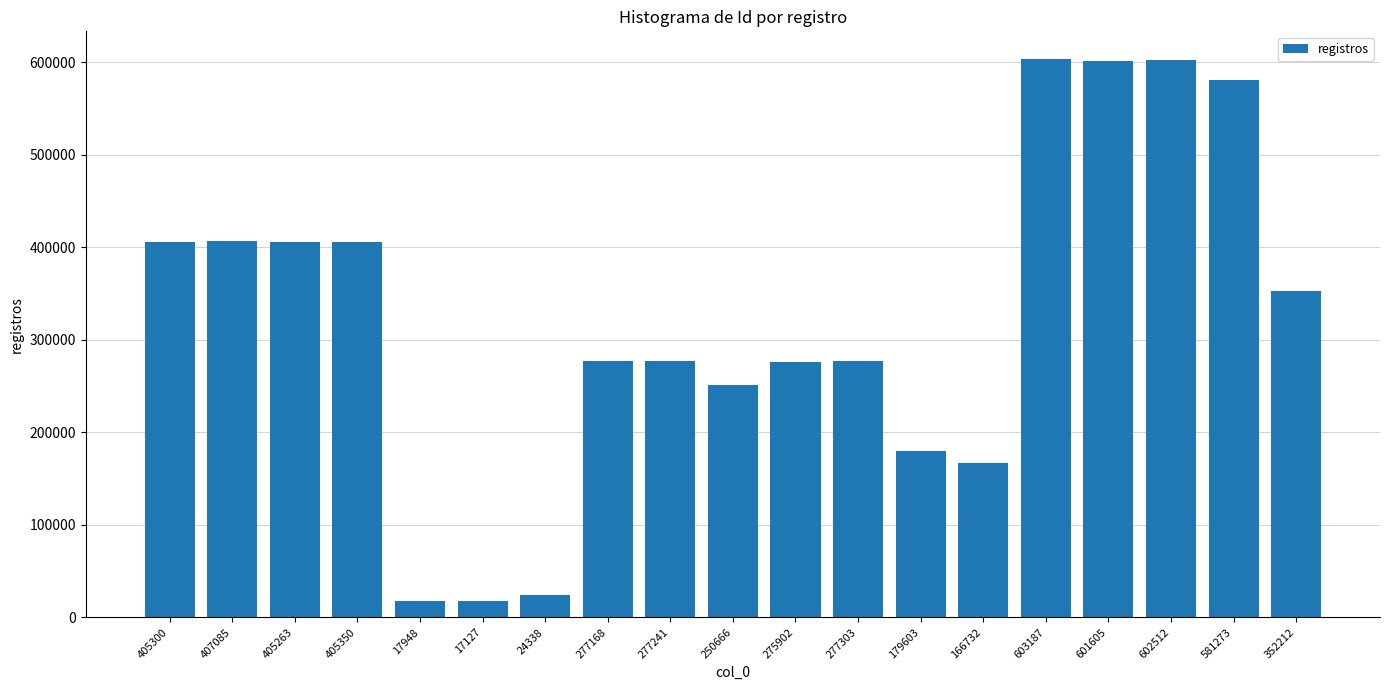

How many bars are there in total?

19